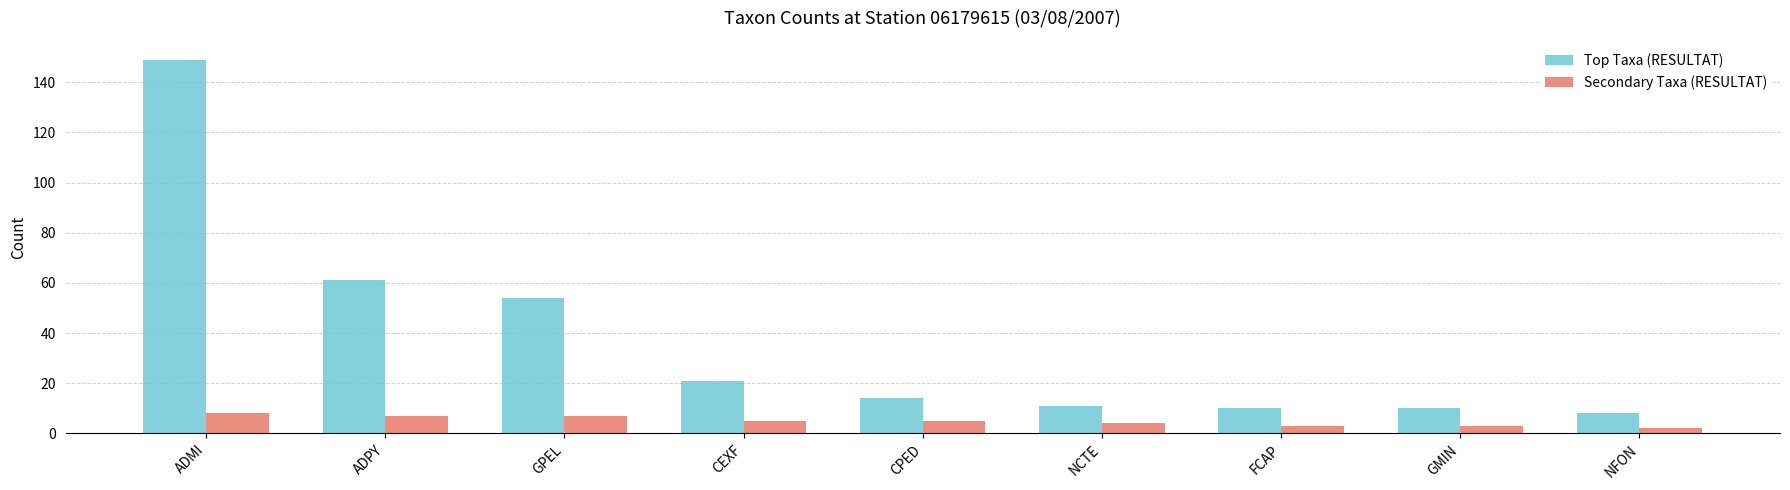

Is the value of Secondary Taxa (RESULTAT) at FCAP greater than the value of Top Taxa (RESULTAT) at NFON?

No